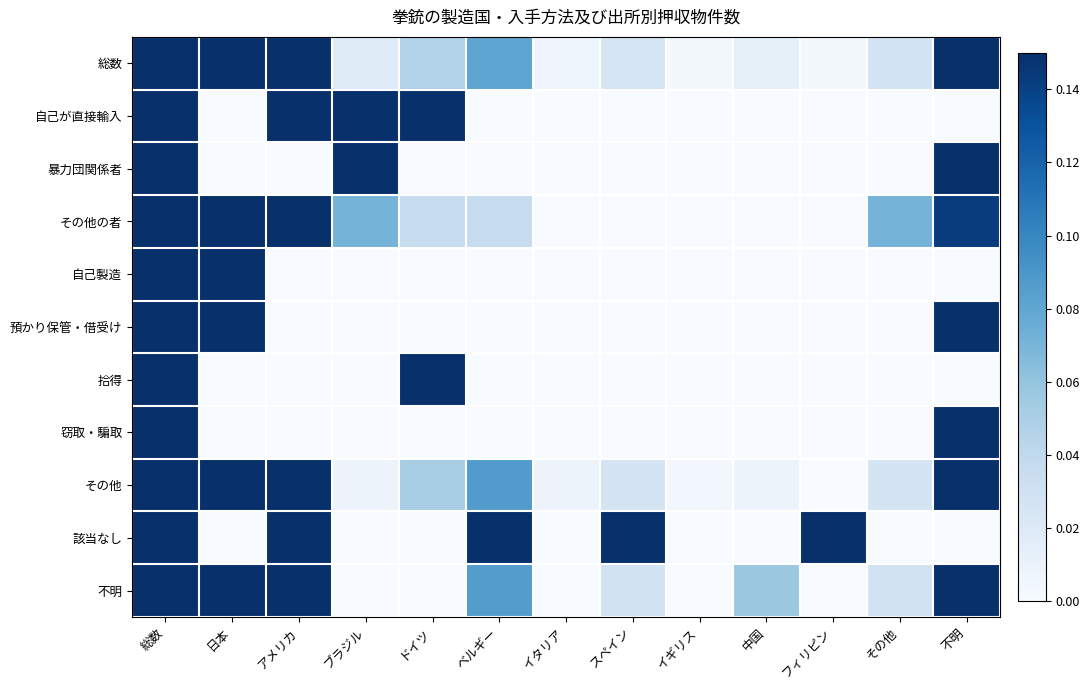

Rank the series at イギリス from highest to lowest value.

その他, 総数, 自己が直接輸入, 暴力団関係者, その他の者, 自己製造, 預かり保管・借受け, 拾得, 窃取・騙取, 該当なし, 不明